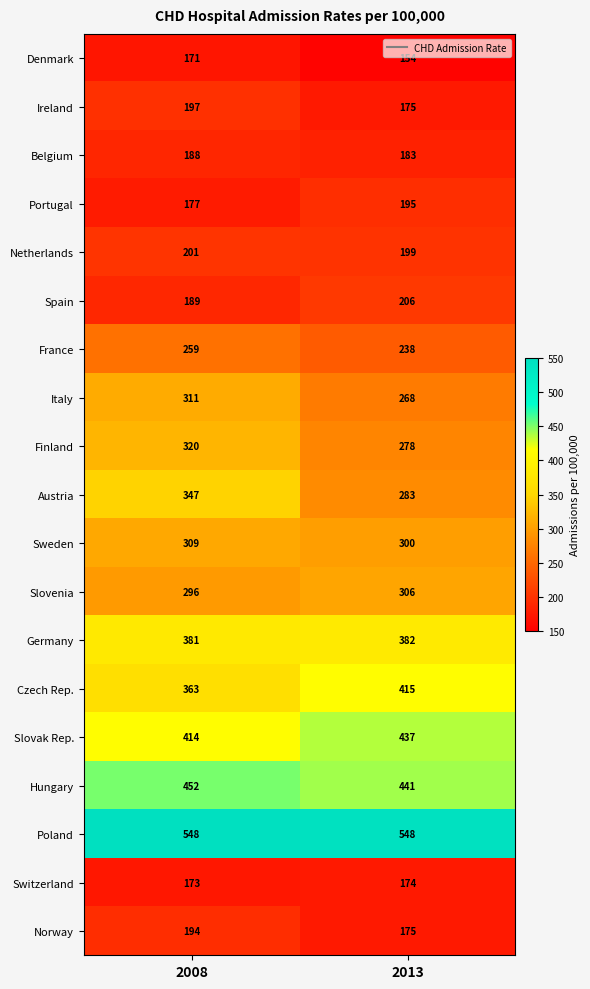

How many series are shown in this chart?

19